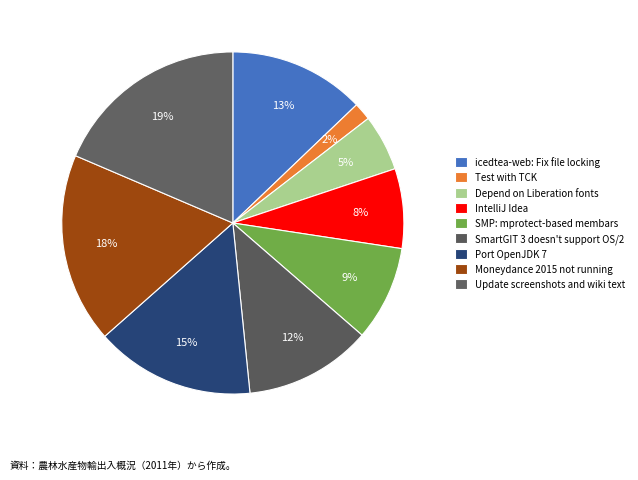

Approximately how many times larger is the value at Update screenshots and wiki text compared to IntelliJ Idea?

2.5